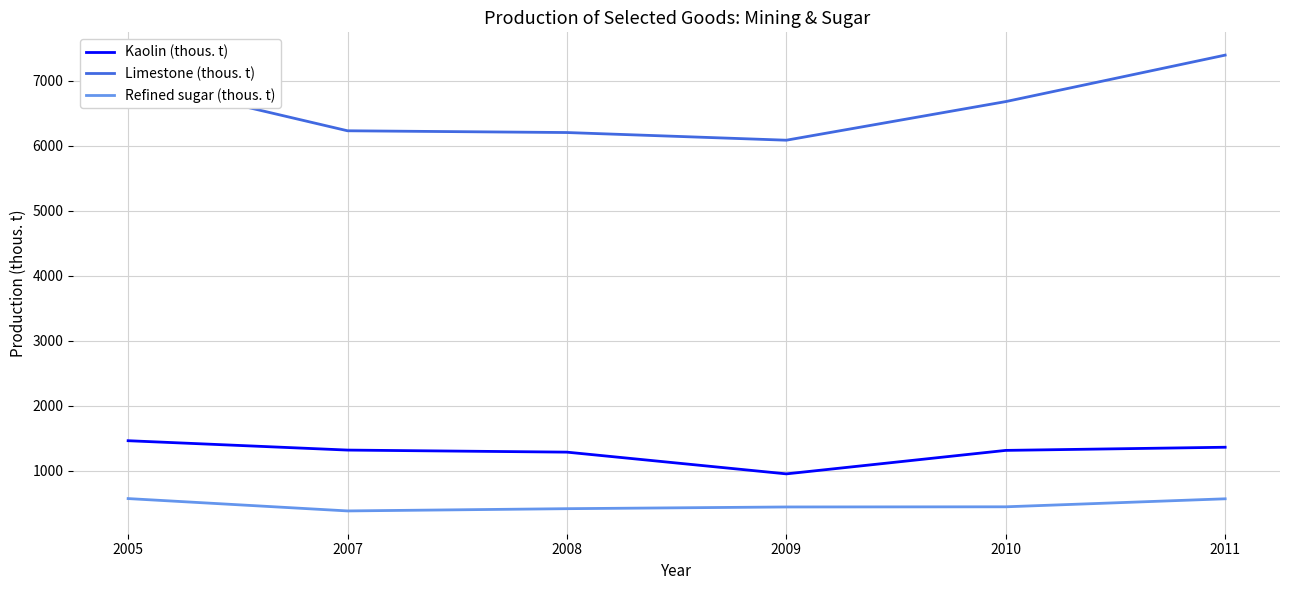

True or false: Limestone (thous. t) and Refined sugar (thous. t) intersect in this chart.

False